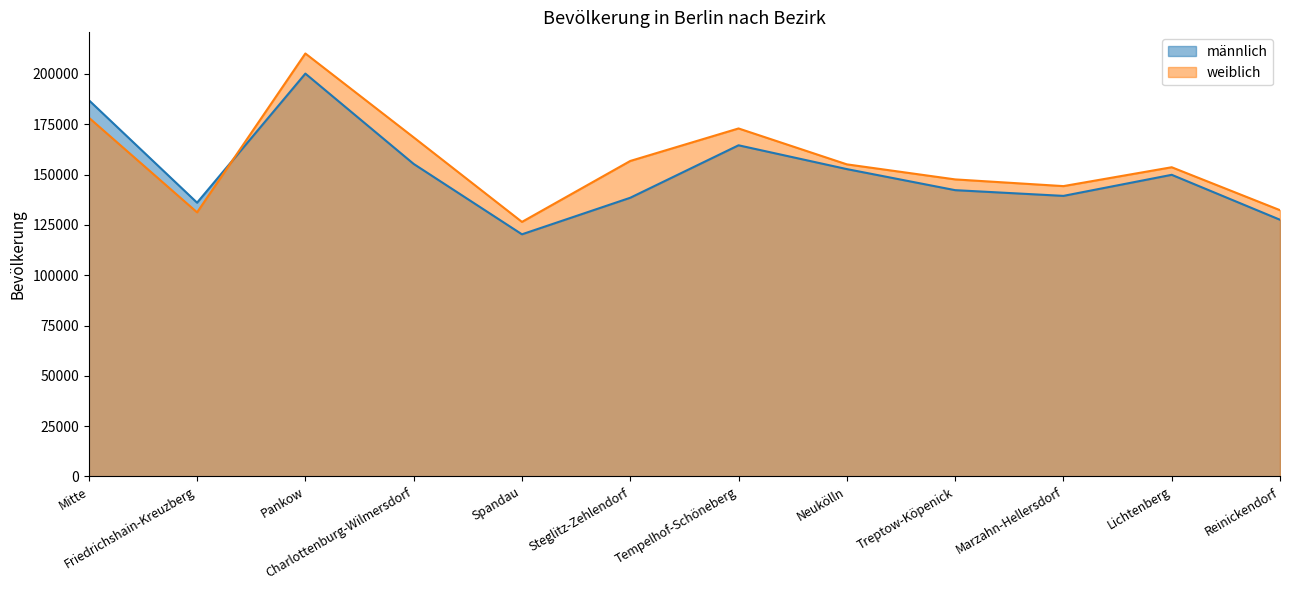

The weiblich series shows 155065 at Neukölln. True or false?

True